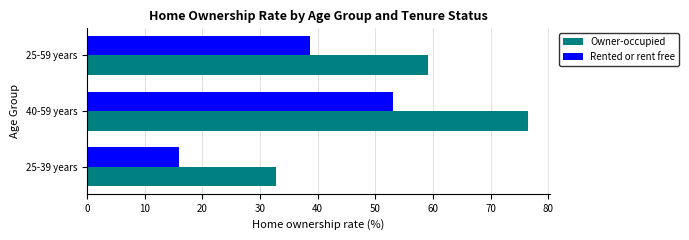

How many values in the Rented or rent free series exceed 38?

2